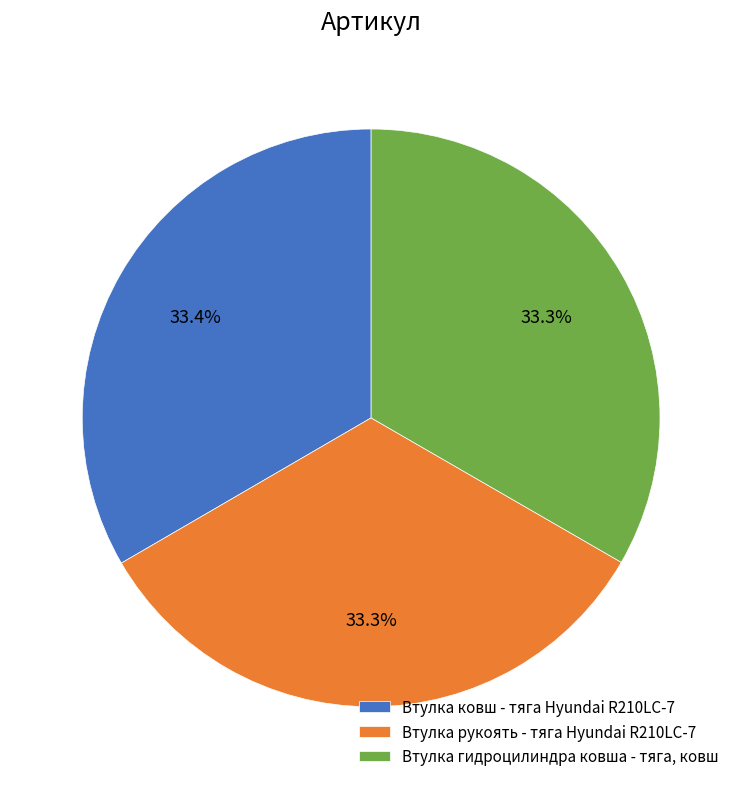

Approximately how many times larger is the value at Втулка гидроцилиндра ковша - тяга, ковш compared to Втулка ковш - тяга Hyundai R210LC-7?

1.0